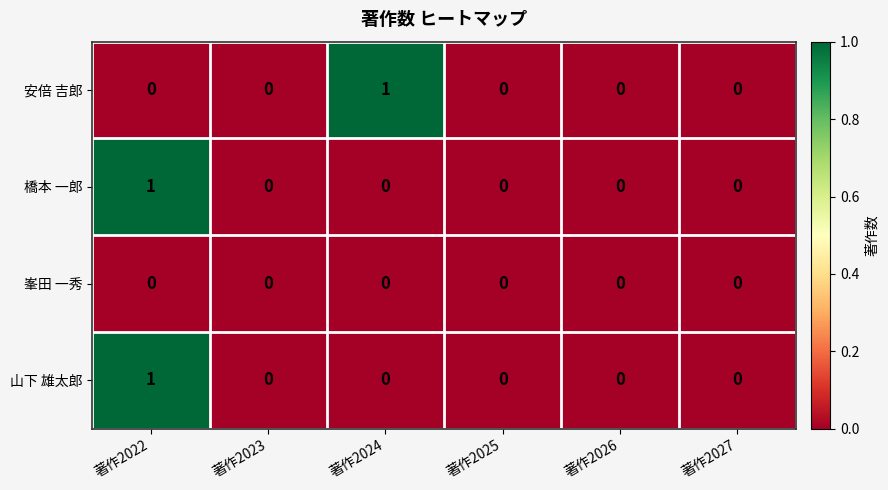

Which category has the highest value in the 安倍 吉郎 series?

著作2024